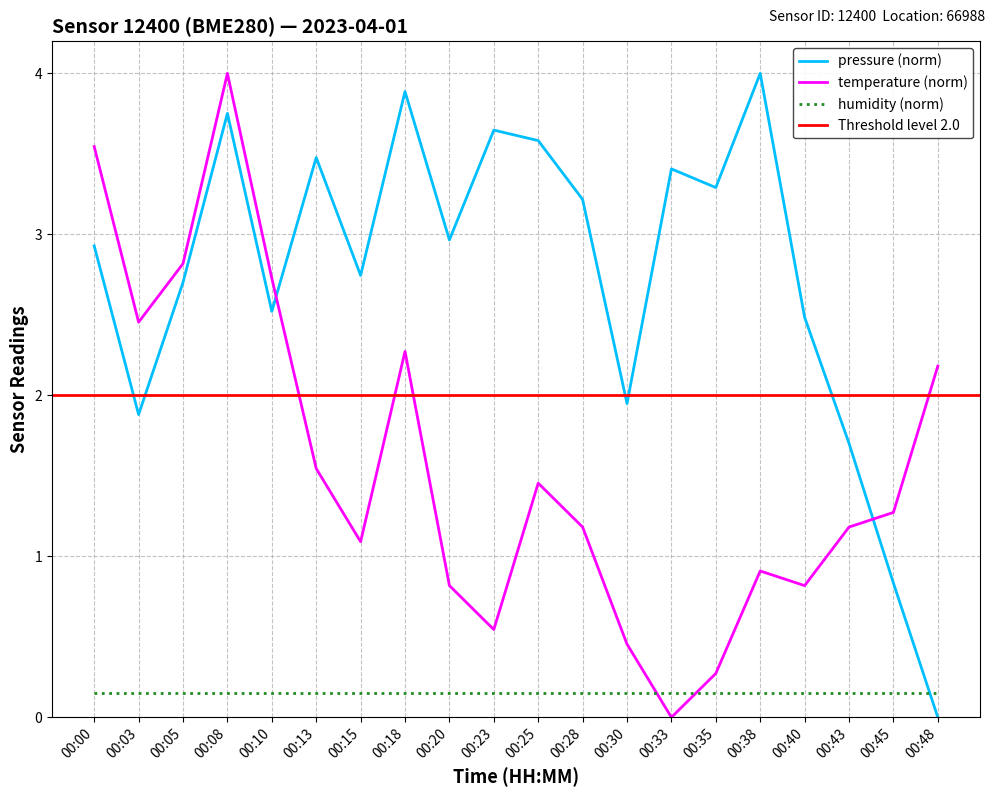

How many data points does each series have?

20